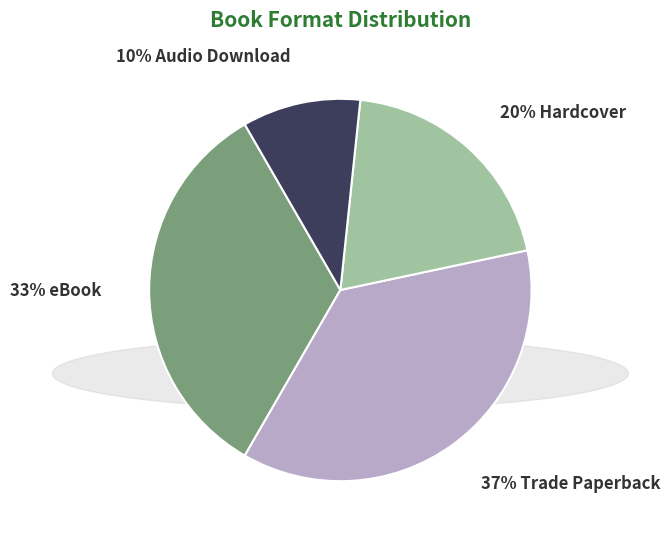

Count the number of slices in the pie.

4